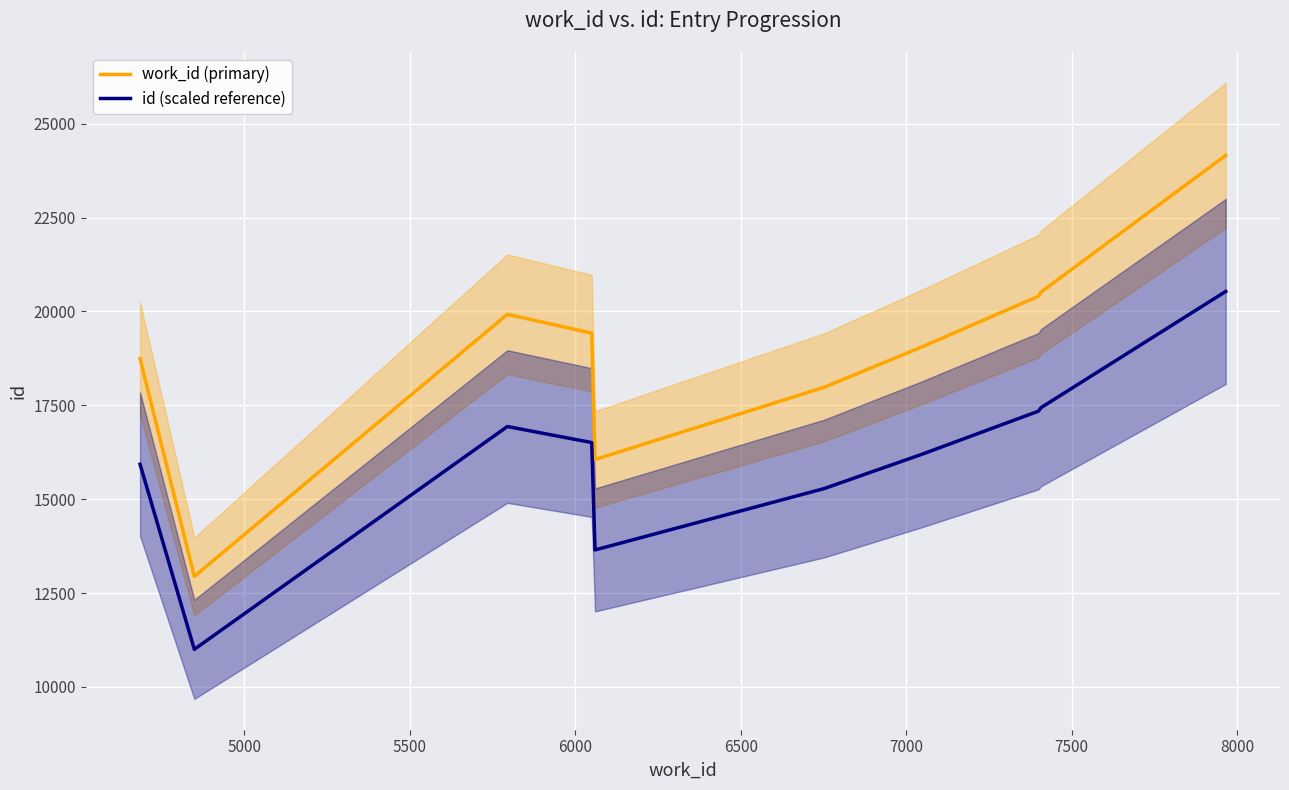

Which series has the largest total across all categories?

work_id (primary)